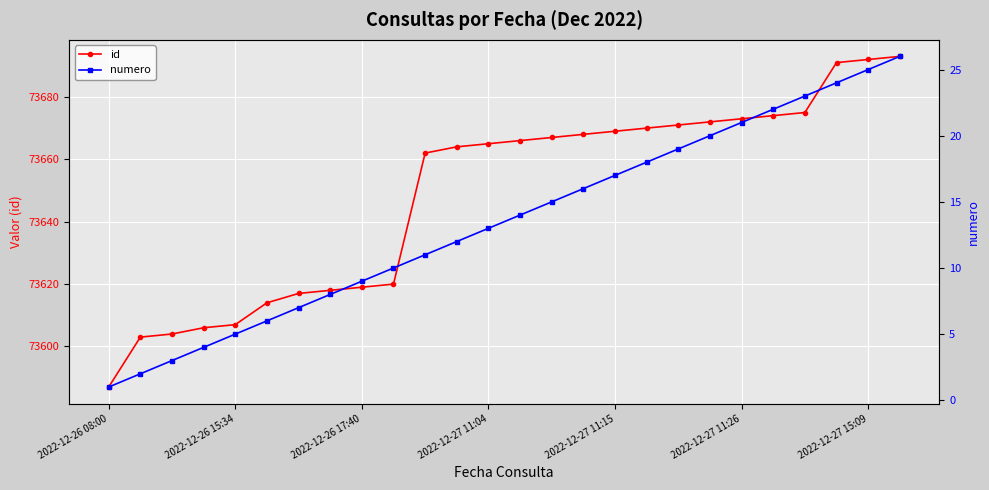

Reading left to right, list all the values displayed in this chart.

id: 73587	73603	73604	73606	73607	73614	73617	73618	73619	73620	73662	73664	73665	73666	73667	73668	73669	73670	73671	73672	73673	73674	73675	73691	73692	73693
numero: 1	2	3	4	5	6	7	8	9	10	11	12	13	14	15	16	17	18	19	20	21	22	23	24	25	26